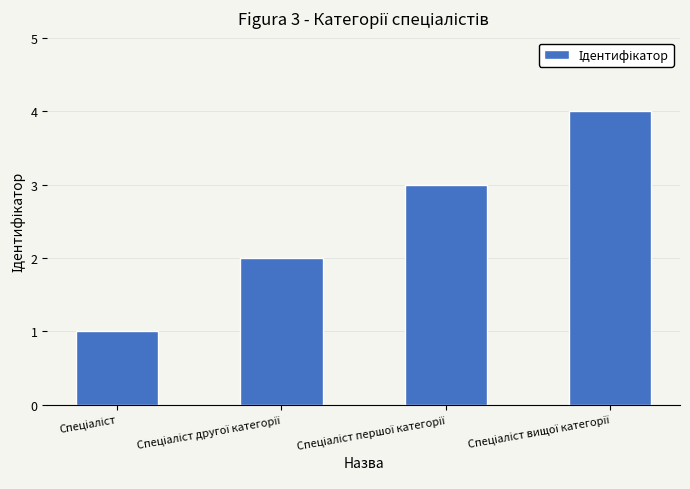

Count the values in the range 2 to 4.

3